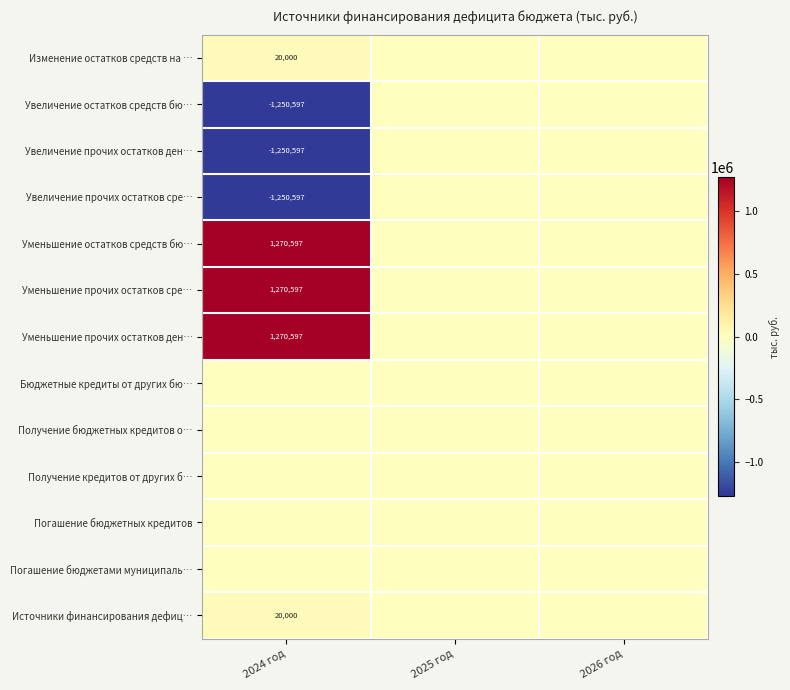

The Уменьшение прочих остатков сре… series shows 1270597 at 2024 год. True or false?

True